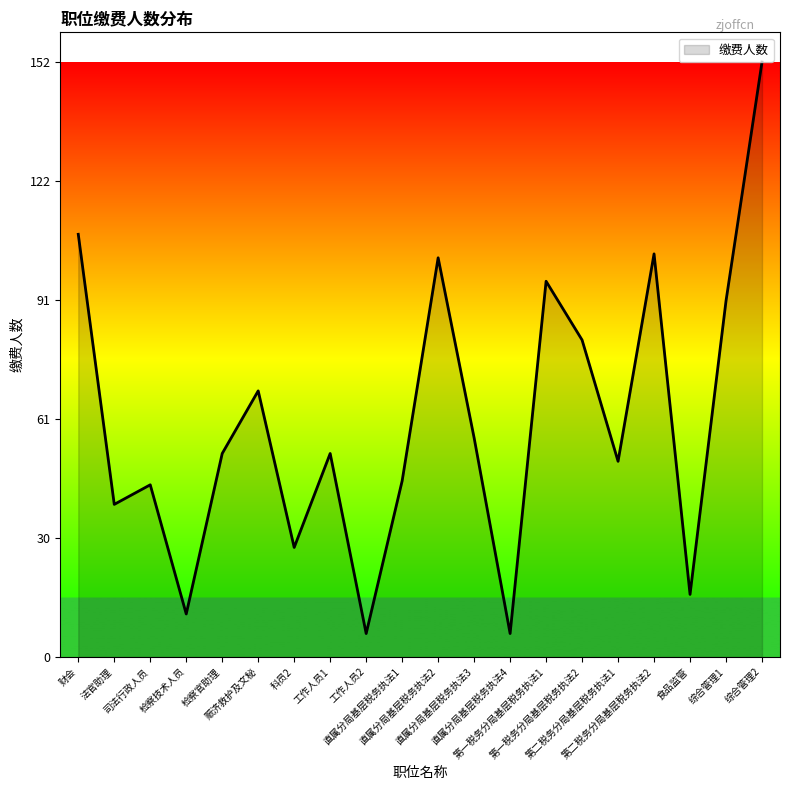

What is the smallest value displayed?

6